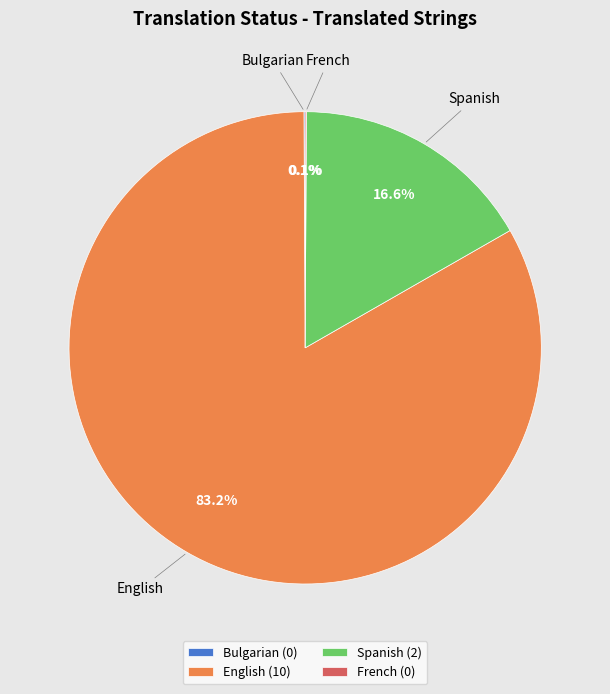

Does Spanish represent more than half of the total?

No